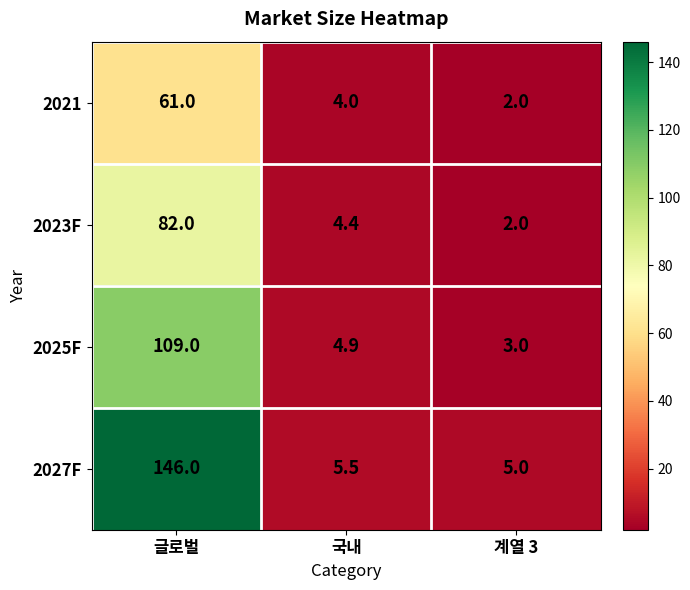

What is the average value of the 2021 series?

22.3